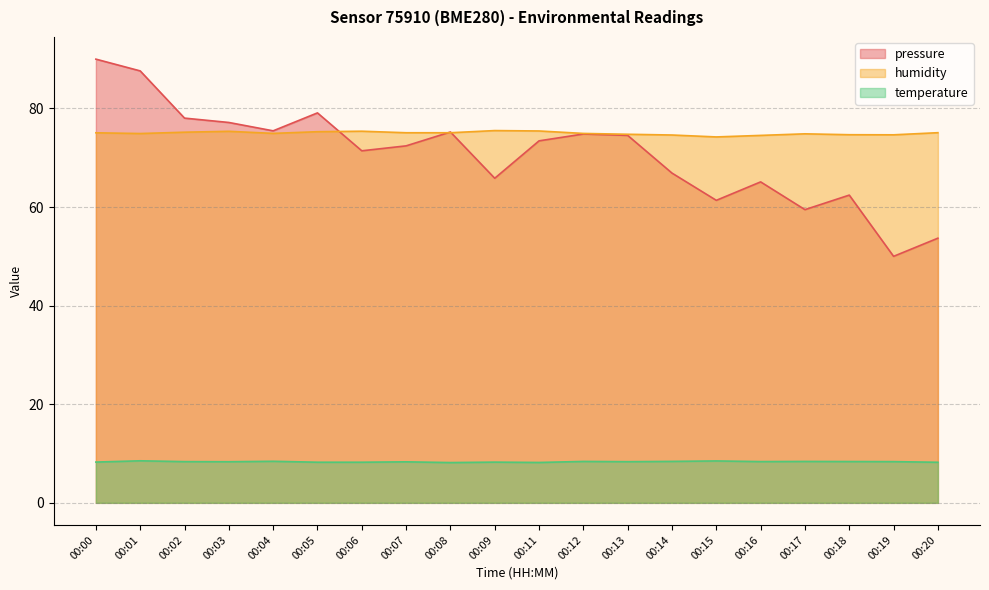

What is the total value across all series at 00:05?

162.6